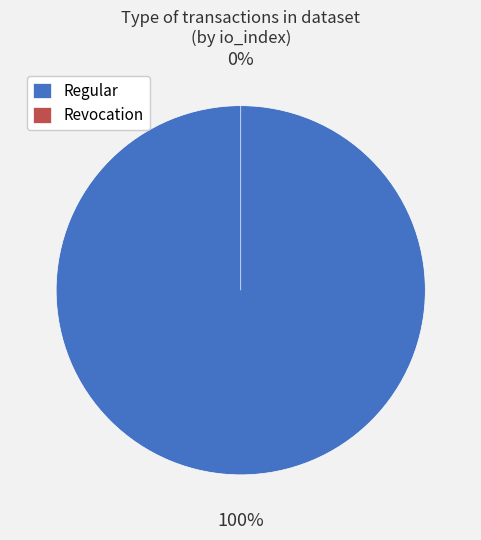

What is the majority slice?

Regular